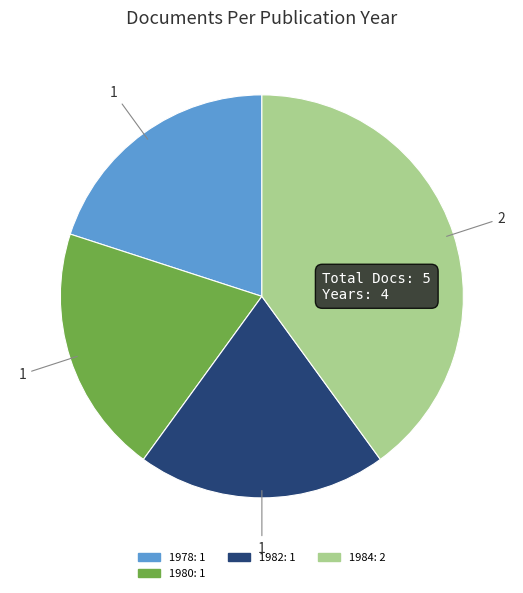

Does any single category account for the majority?

No